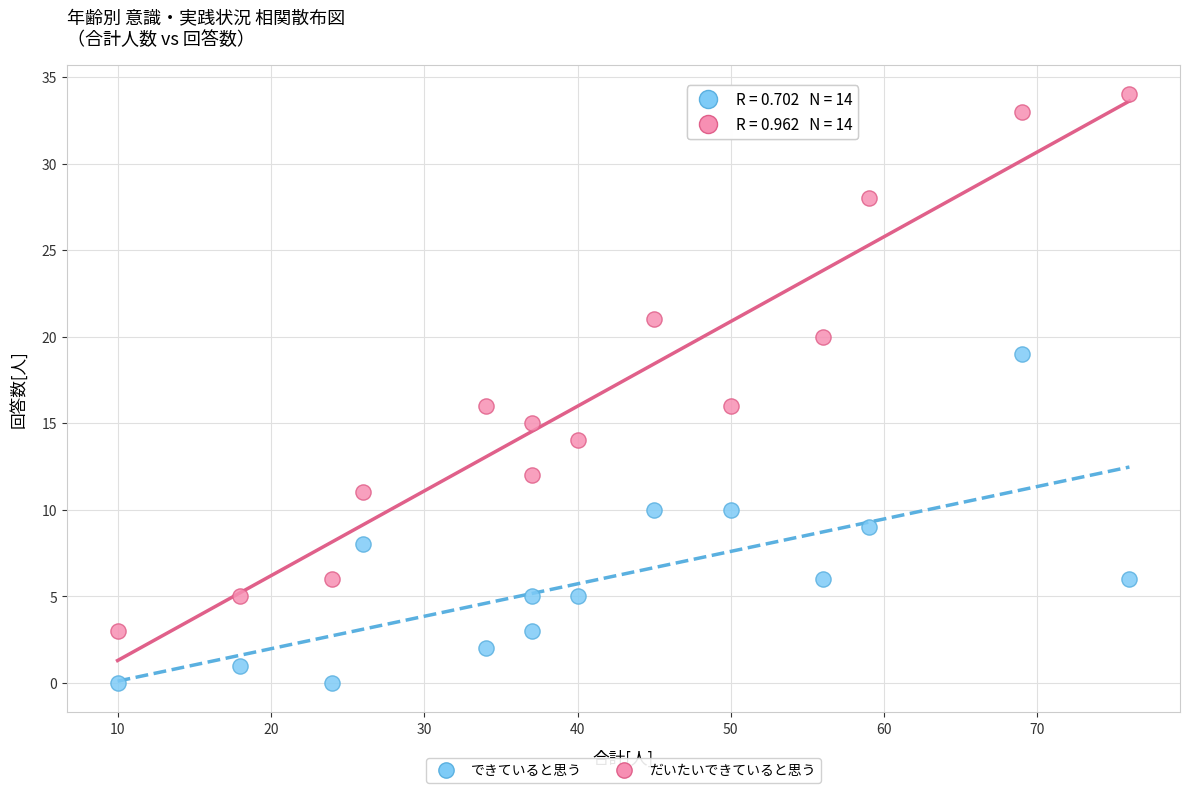

Across all data points, what is the range of Y values (max minus min)?

34